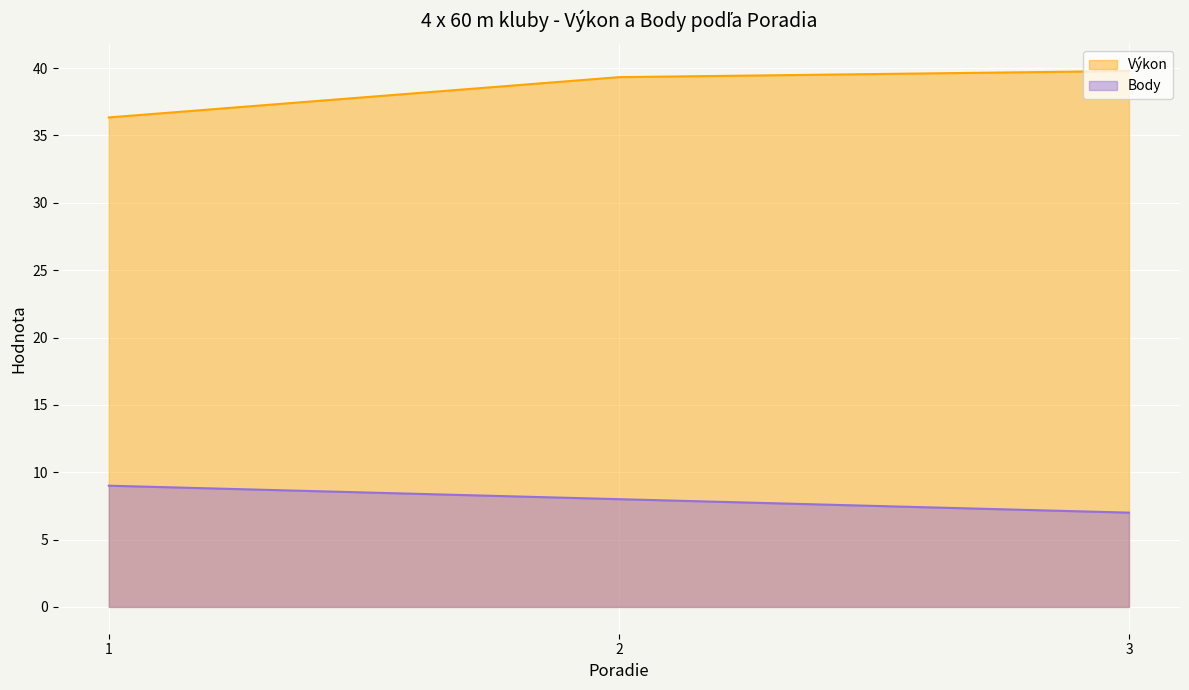

How many lines are shown in the chart?

2